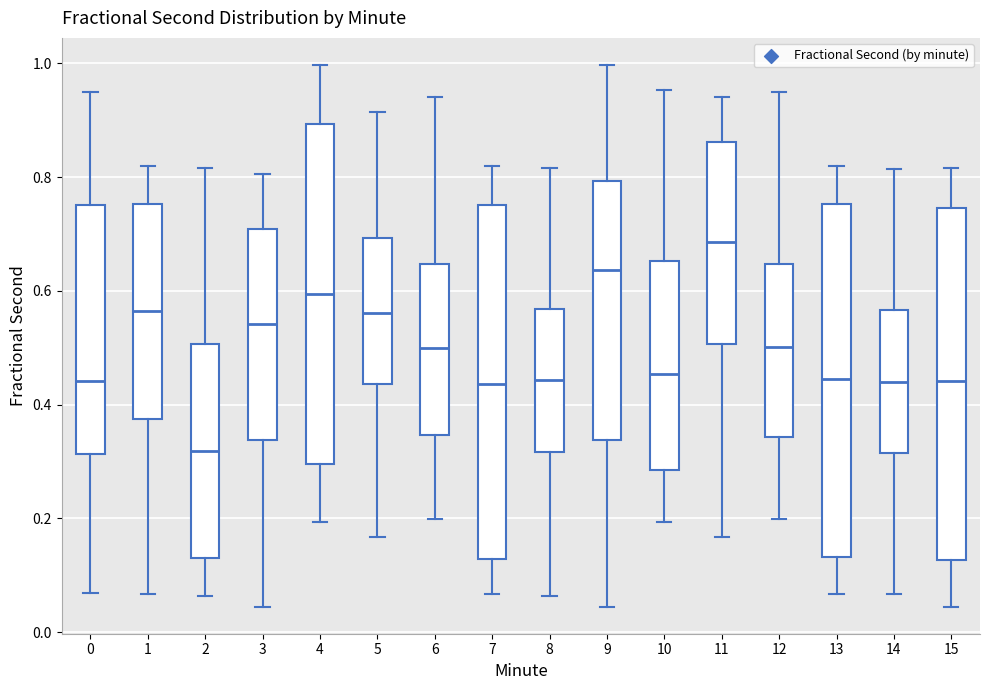

Which box has the lowest median line?

2